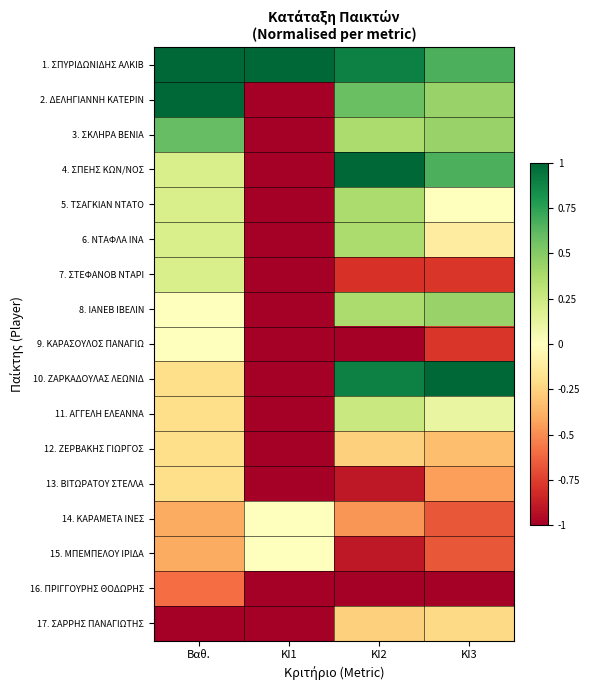

At how many categories does at least one series exceed 0?

4